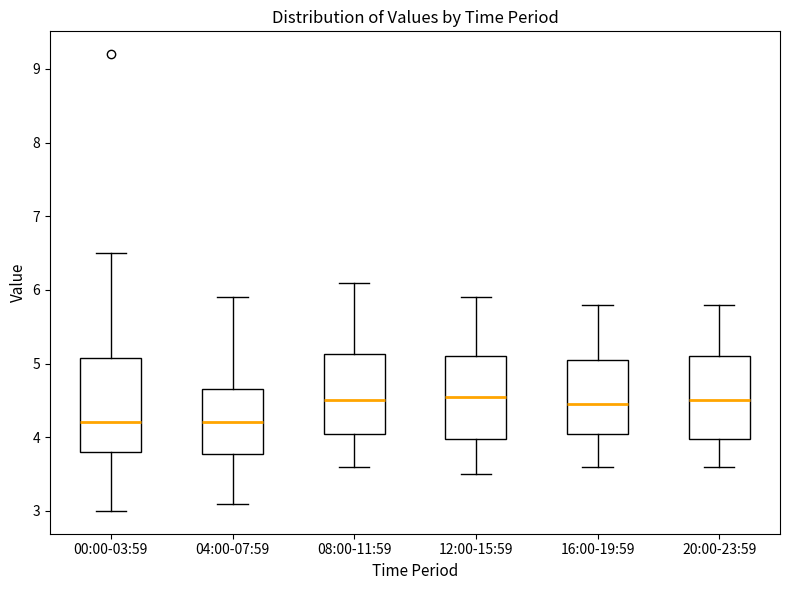

Reading left to right, read every box against the y-axis: the position of its median line, the range the box covers, and the ends of its whiskers. The values are not printed on the chart, so give them approximately, as read against the axis.

00:00-03:59: median 4.2, box 3.8 to 5.1, whiskers 3.0 to 6.5
04:00-07:59: median 4.2, box 3.8 to 4.7, whiskers 3.1 to 5.9
08:00-11:59: median 4.5, box 4.1 to 5.1, whiskers 3.6 to 6.1
12:00-15:59: median 4.6, box 4.0 to 5.1, whiskers 3.5 to 5.9
16:00-19:59: median 4.5, box 4.1 to 5.1, whiskers 3.6 to 5.8
20:00-23:59: median 4.5, box 4.0 to 5.1, whiskers 3.6 to 5.8